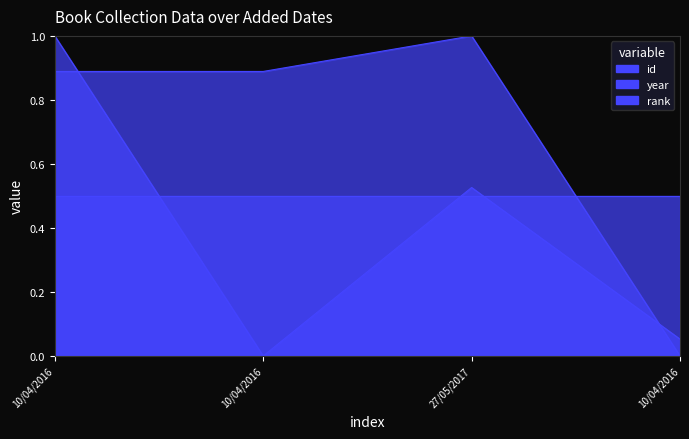

At which category is the sum across all series the highest?

10/04/2016